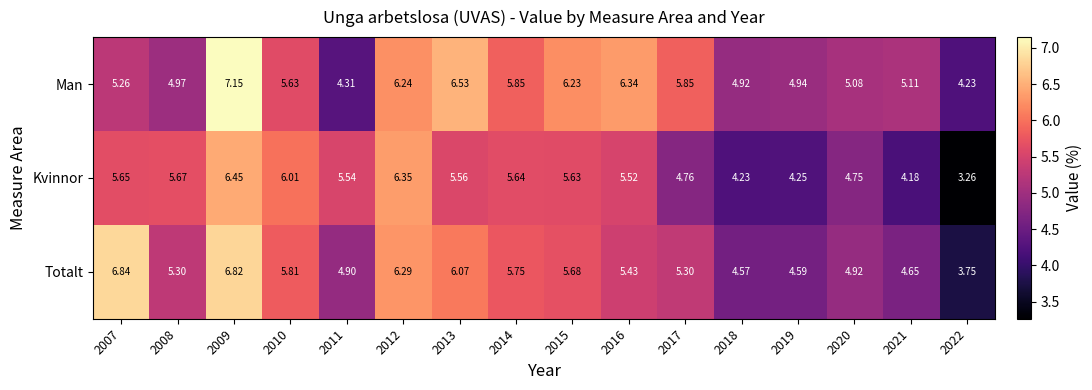

List the series in order of their overall mean, lowest first.

Kvinnor, Totalt, Man